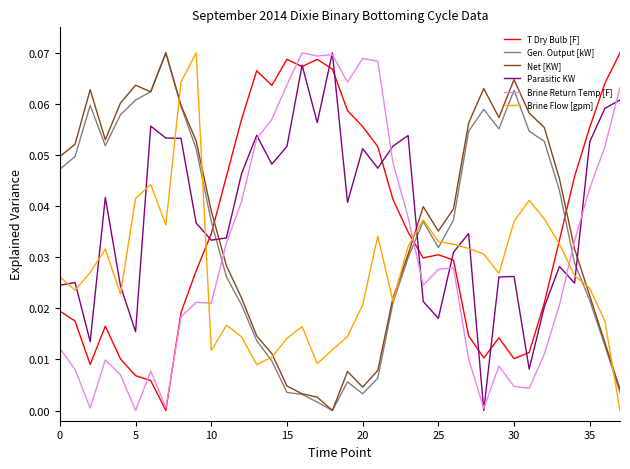

True or false: Brine Flow [gpm] and T Dry Bulb [F] intersect in this chart.

True